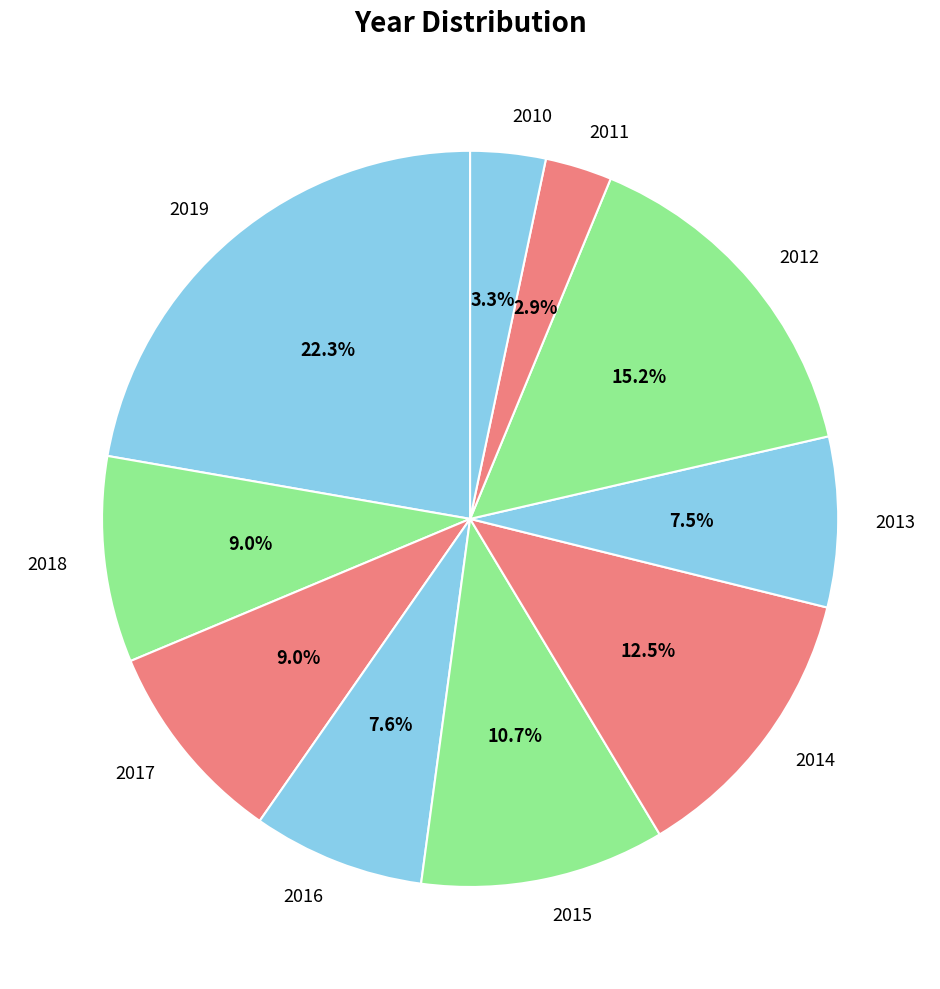

The 2012 slice represents 21% of the pie. True or false?

False